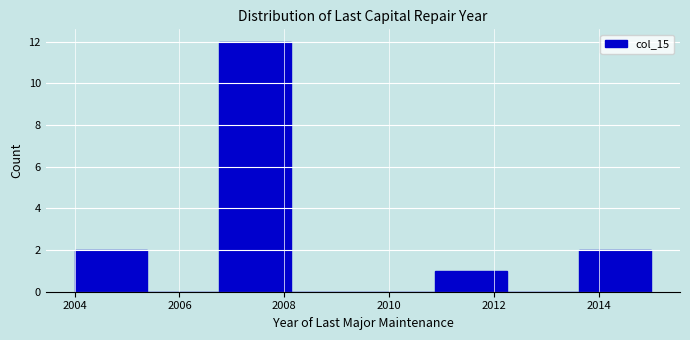

How tall is the bar that spans 2010.8 to 2012.2 on the x-axis? Neither the bar edges nor the heights are printed on the chart, so give them approximately, as read against the axes.

1